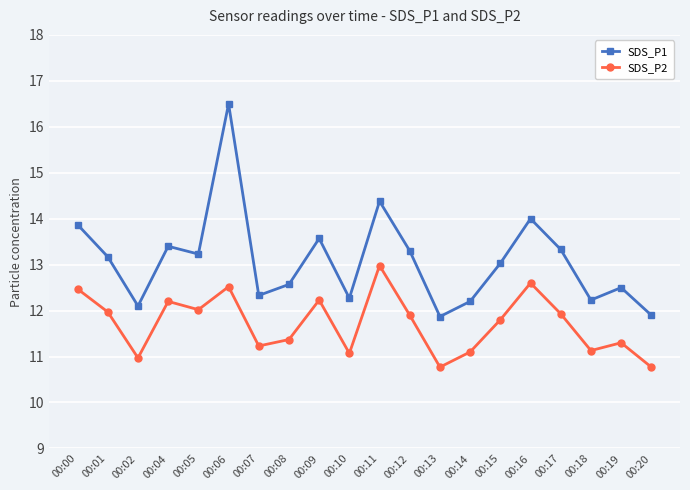

Which series changed the most between 00:08 and 00:09?

SDS_P1